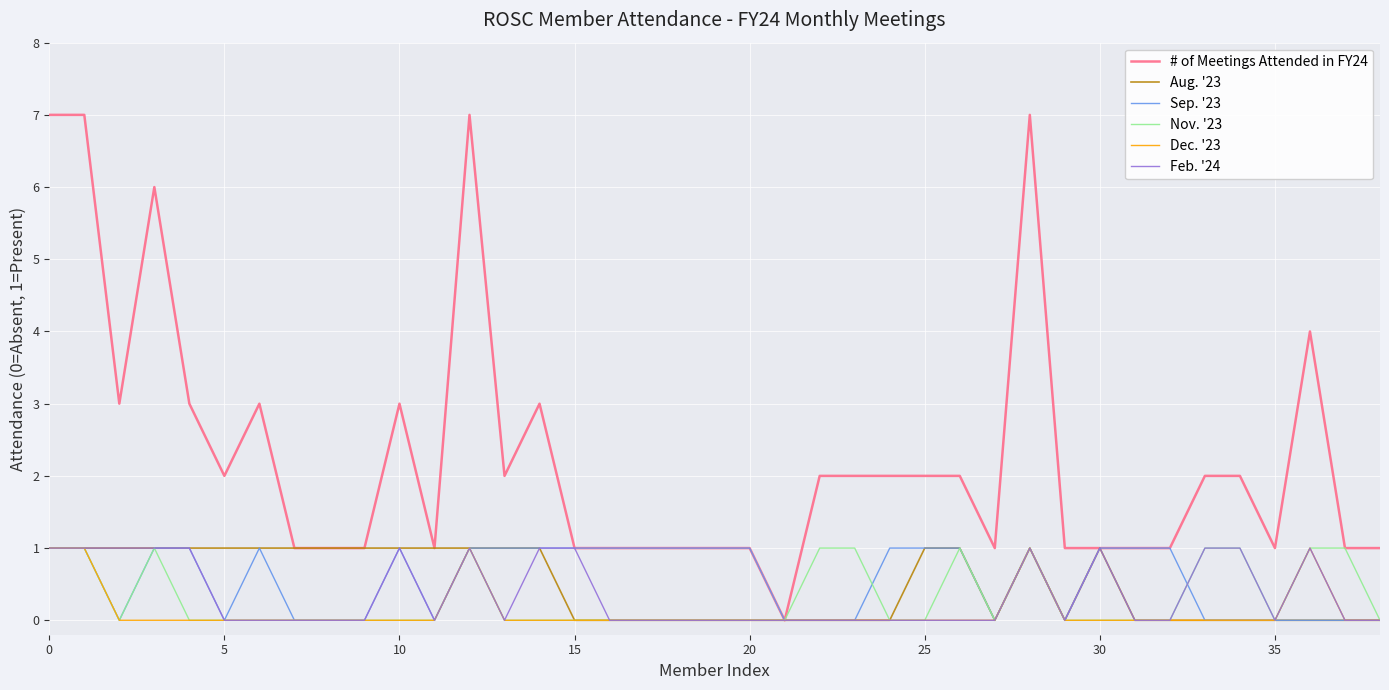

How many lines are shown in the chart?

6